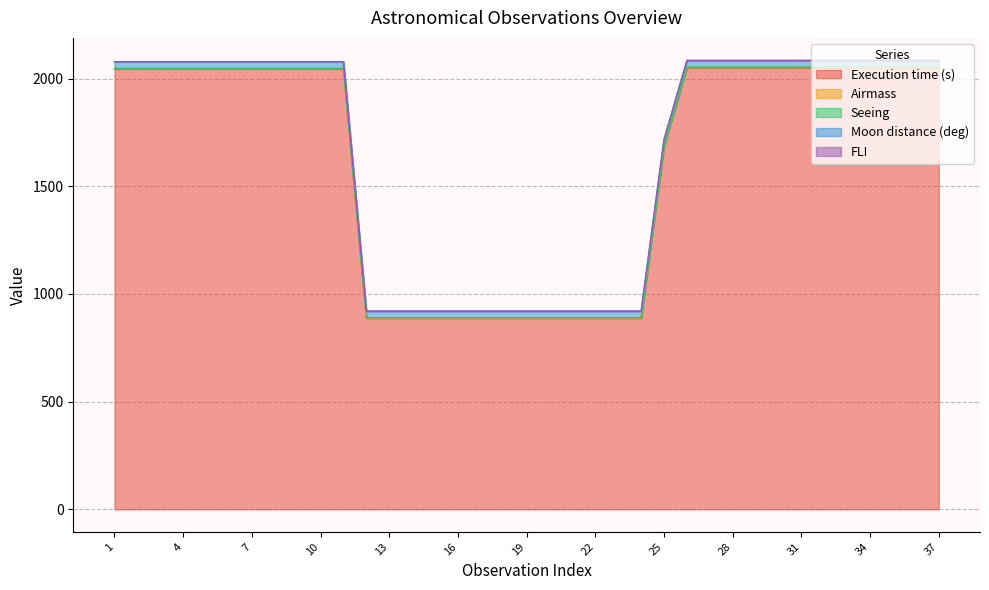

What is the value of the Airmass point at the 11th from the left?

1.7